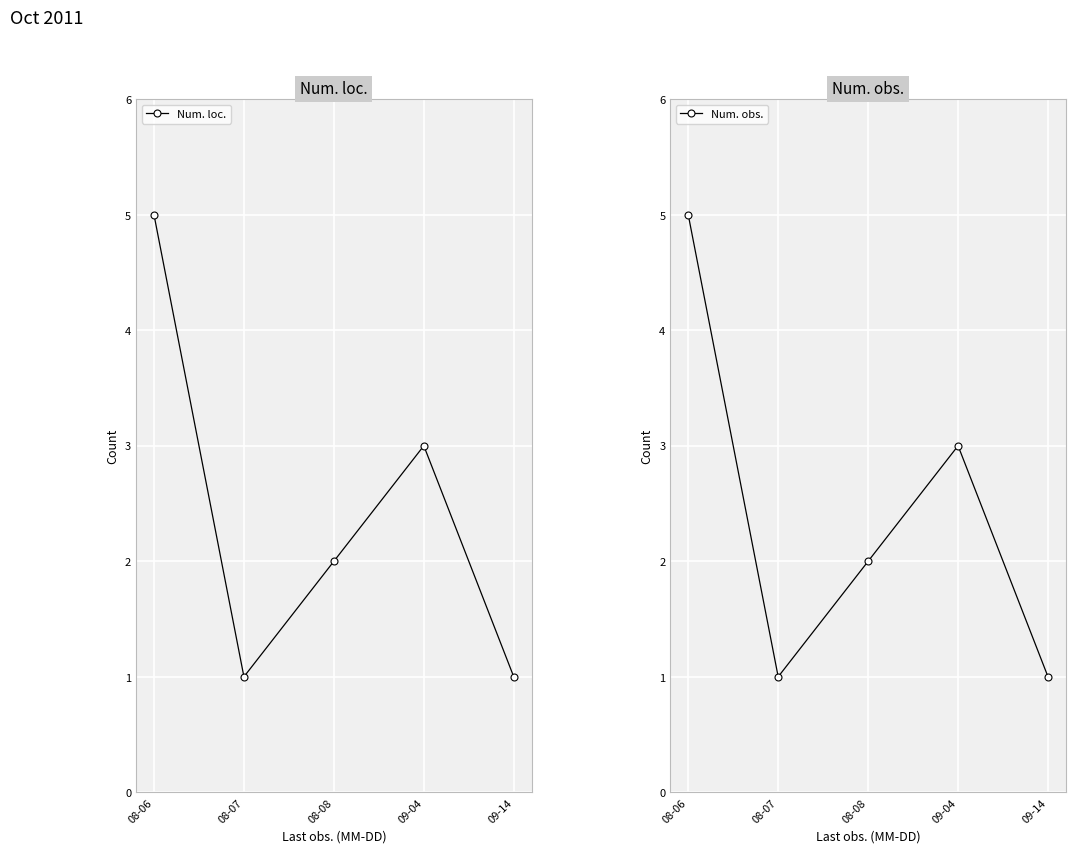

Which has a higher value, 08-07 or 09-14?

08-07